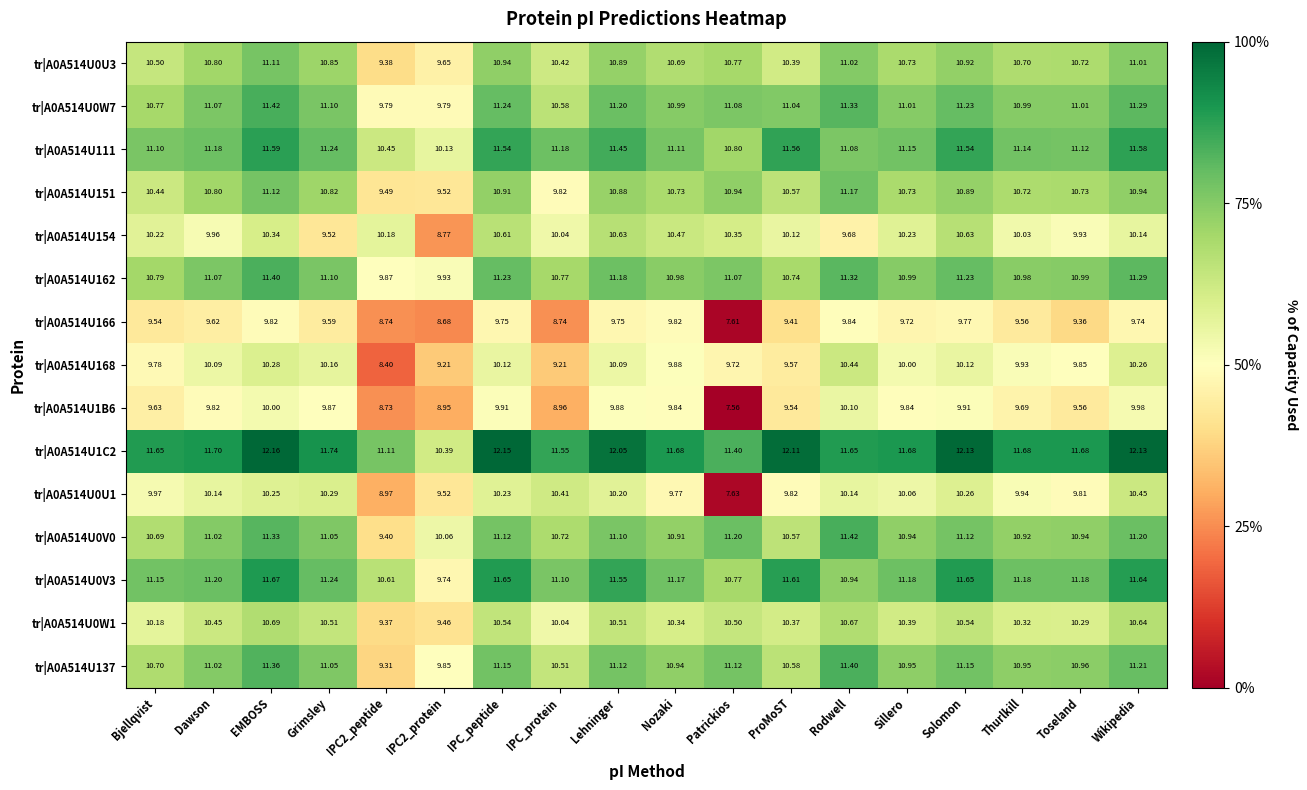

At which label does tr|A0A514U0W1 first exceed 10?

Bjellqvist